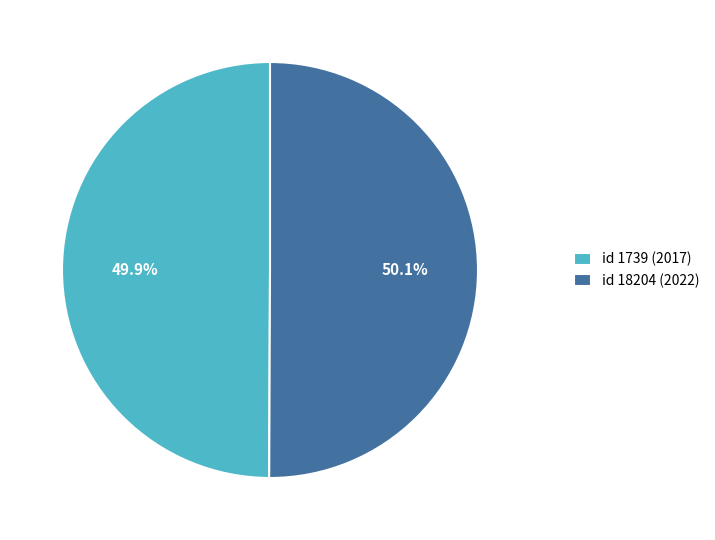

Is there any slice that represents more than half of the pie?

Yes